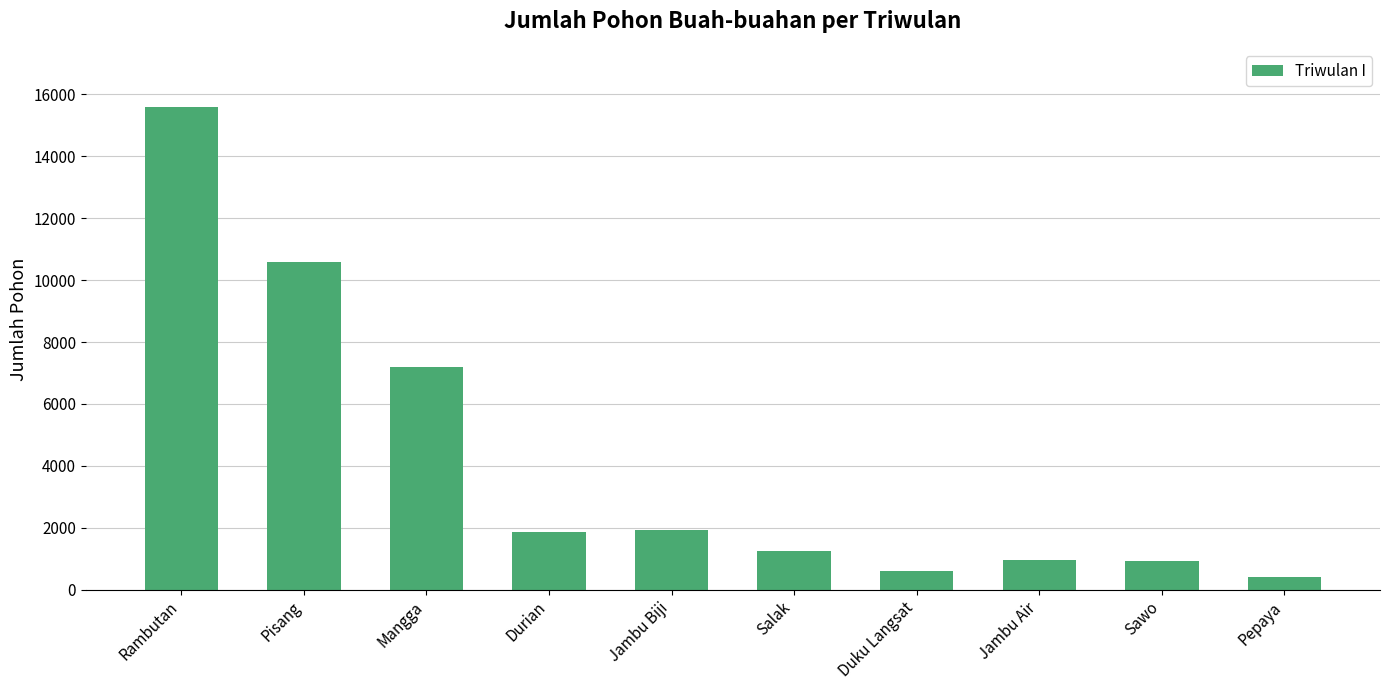

What is the greatest value displayed?

15601